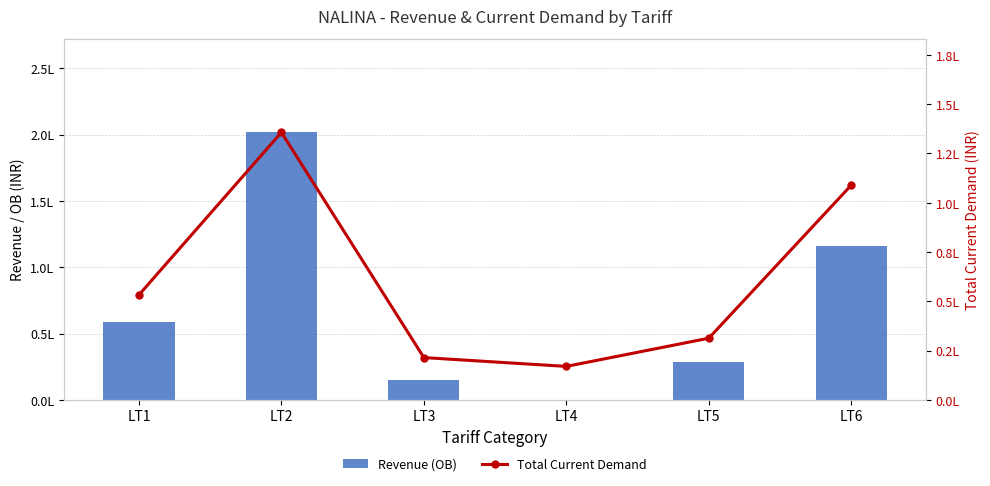

The value of Revenue (OB) at LT2 is 81898.7. True or false?

False